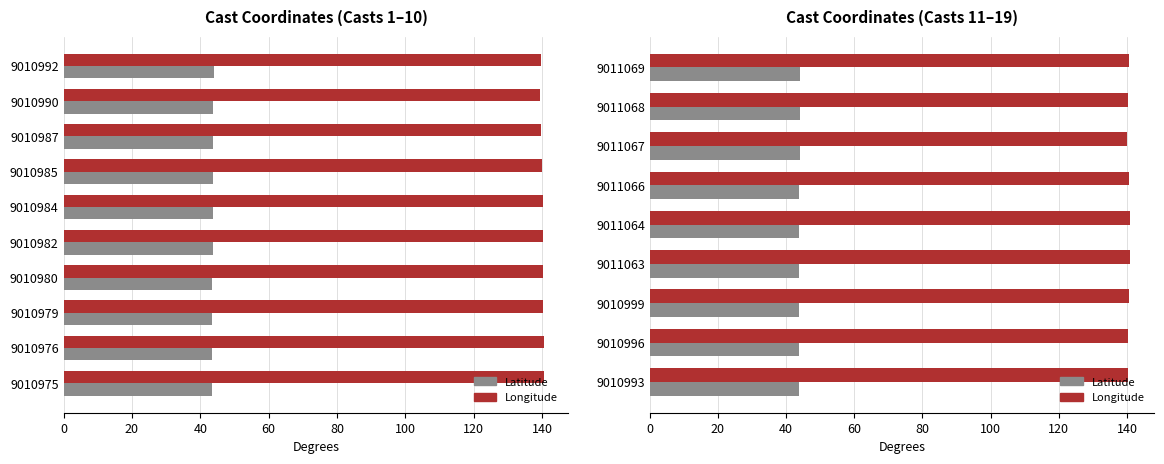

At how many categories does at least one series exceed 140?

8